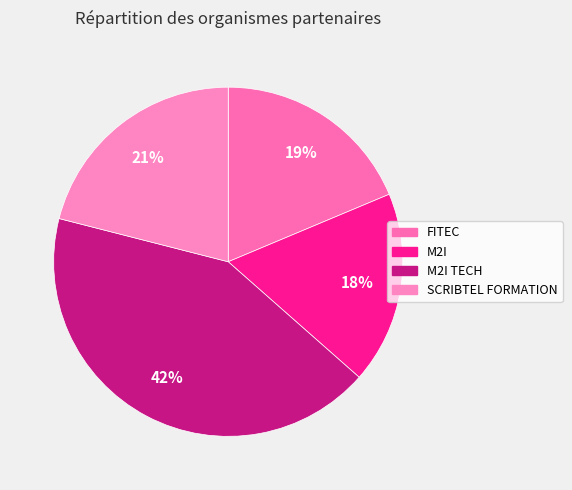

To the nearest percent, what is the difference between the M2I TECH and SCRIBTEL FORMATION slice percentages?

21%